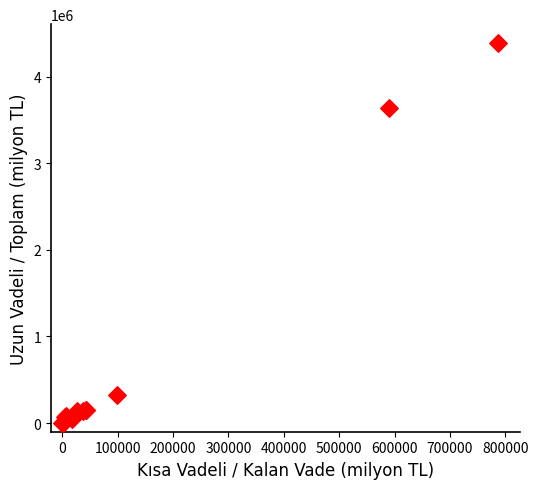

What Y value in the scatter plot is closest to 2193722?

3636173.9